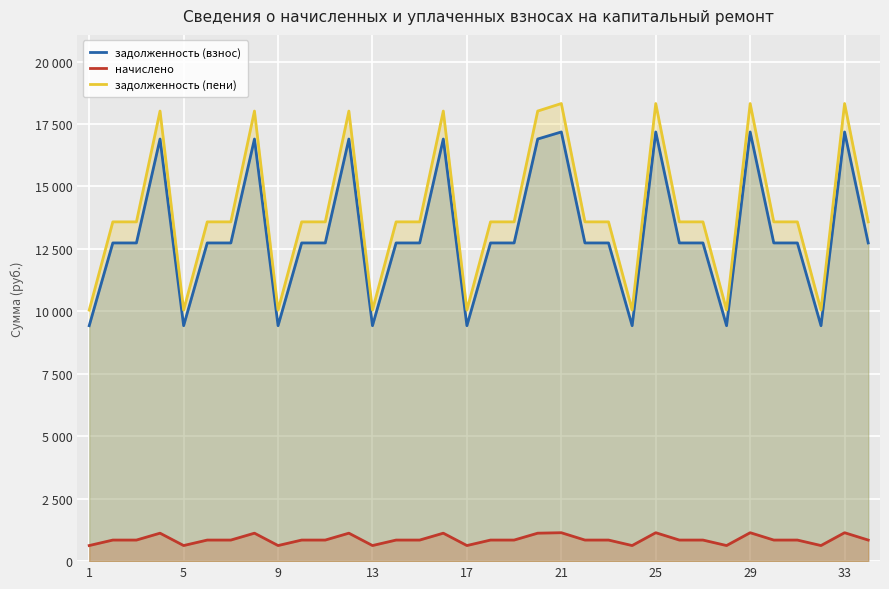

At which label does задолженность (пени) reach its minimum?

1